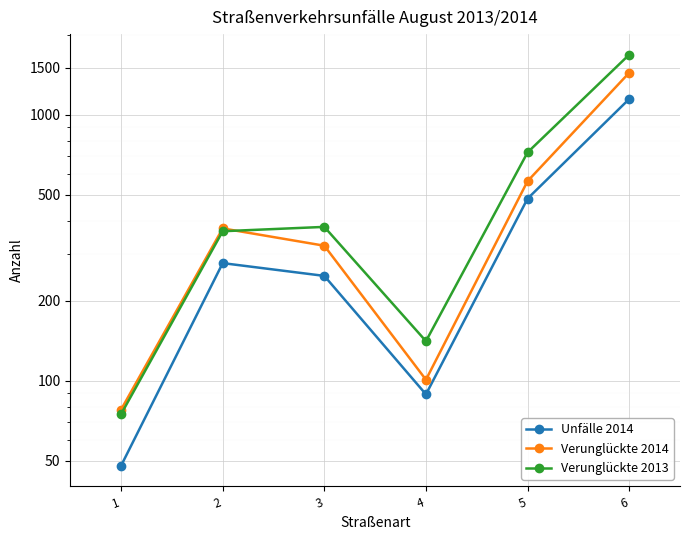

How many lines are shown in the chart?

3